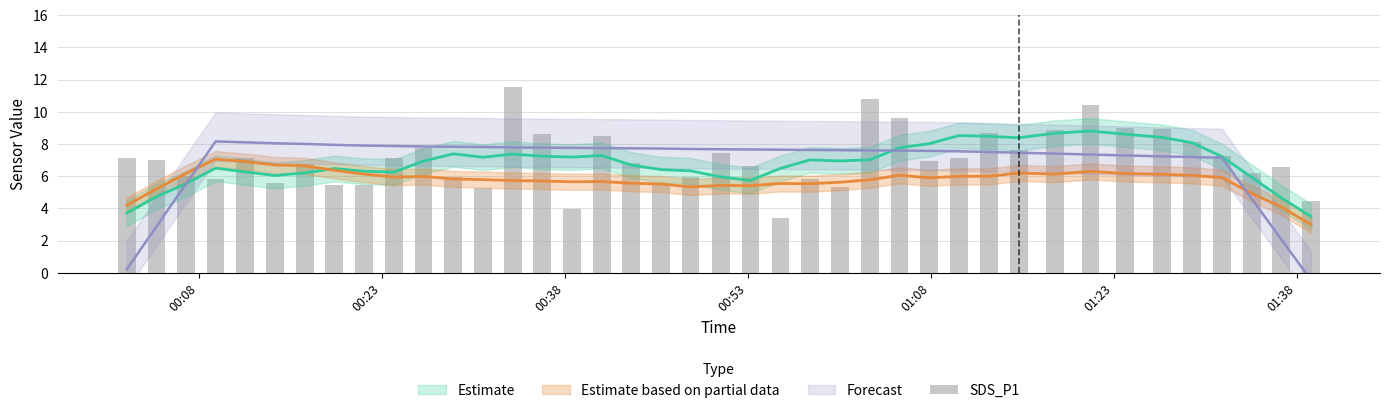

How many values exceed 7?

20